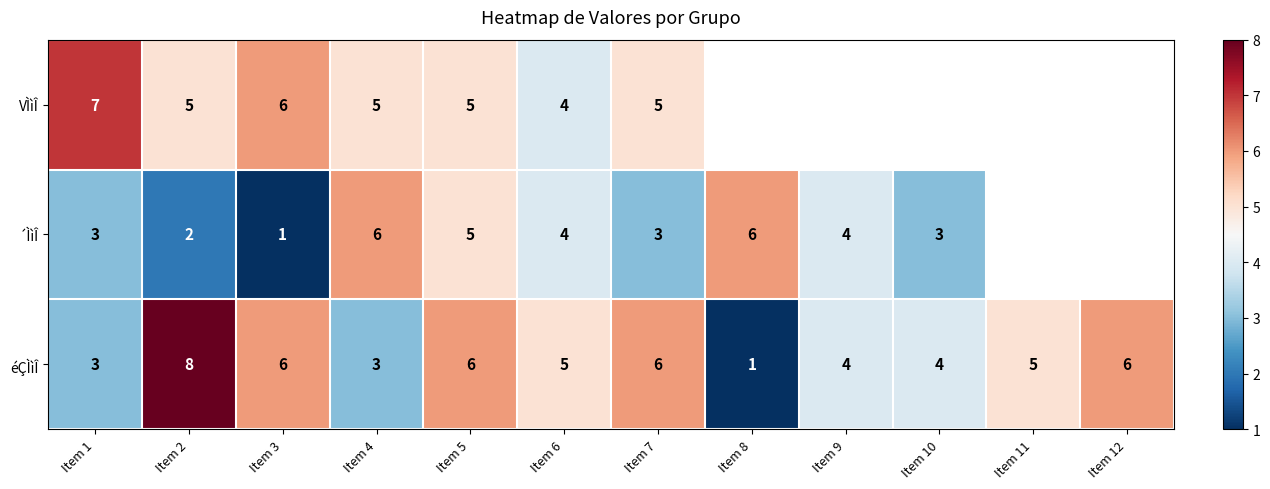

What is the spread (max minus min) of values at Item 2?

6